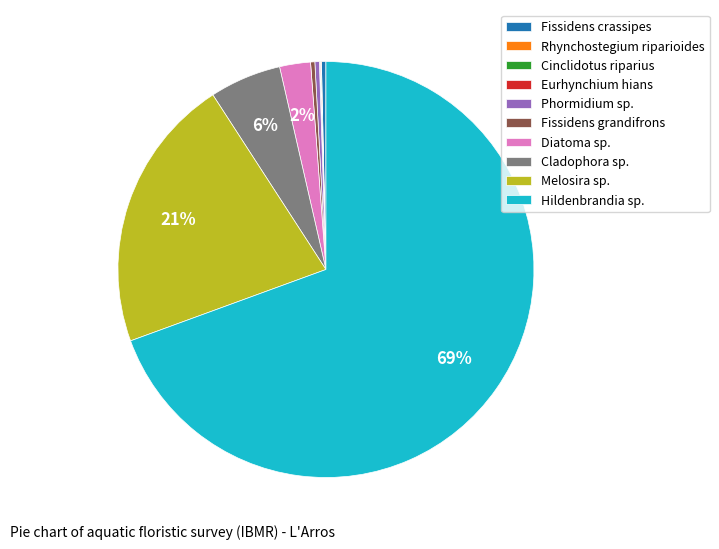

The Hildenbrandia sp. slice represents 81% of the pie. True or false?

False